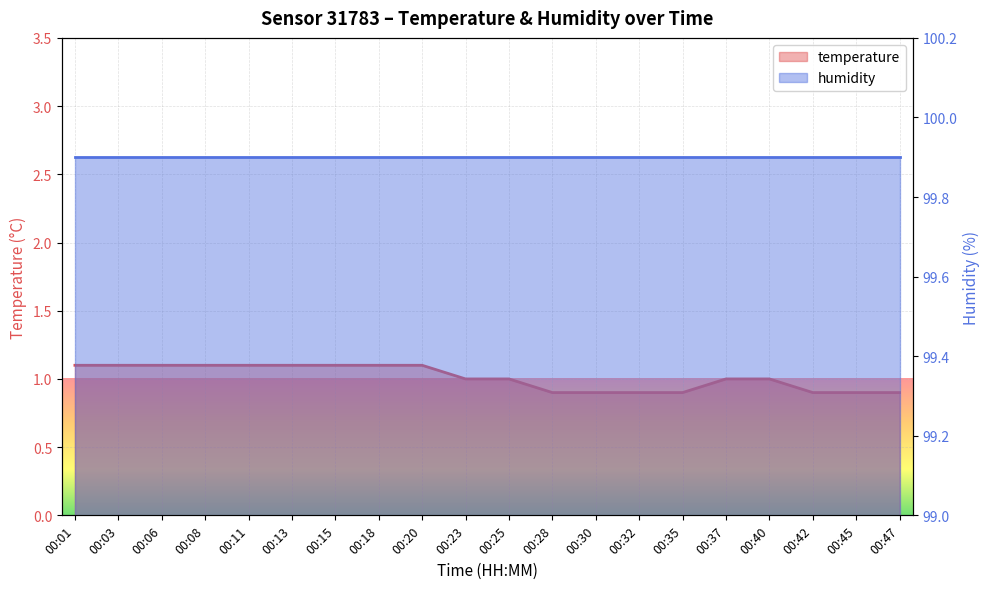

What is the difference between the values at 00:18 and 00:45?

0.2